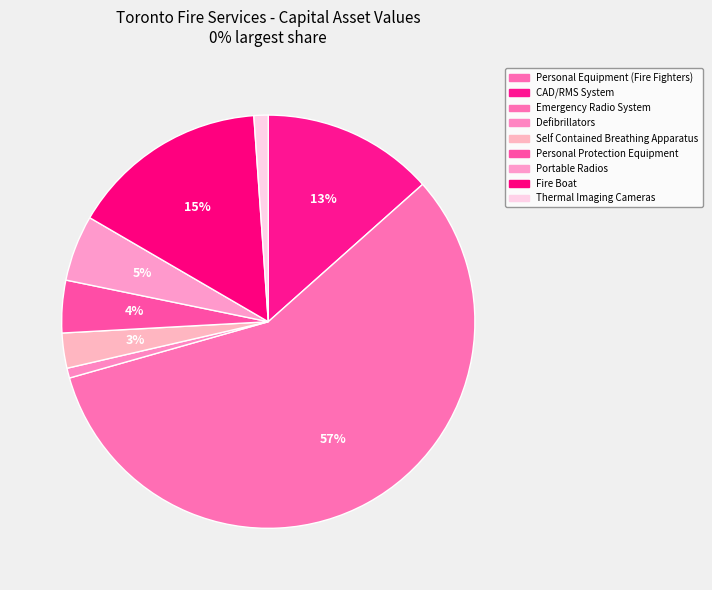

To the nearest percent, what is the difference between the largest and smallest slice percentages?

57%